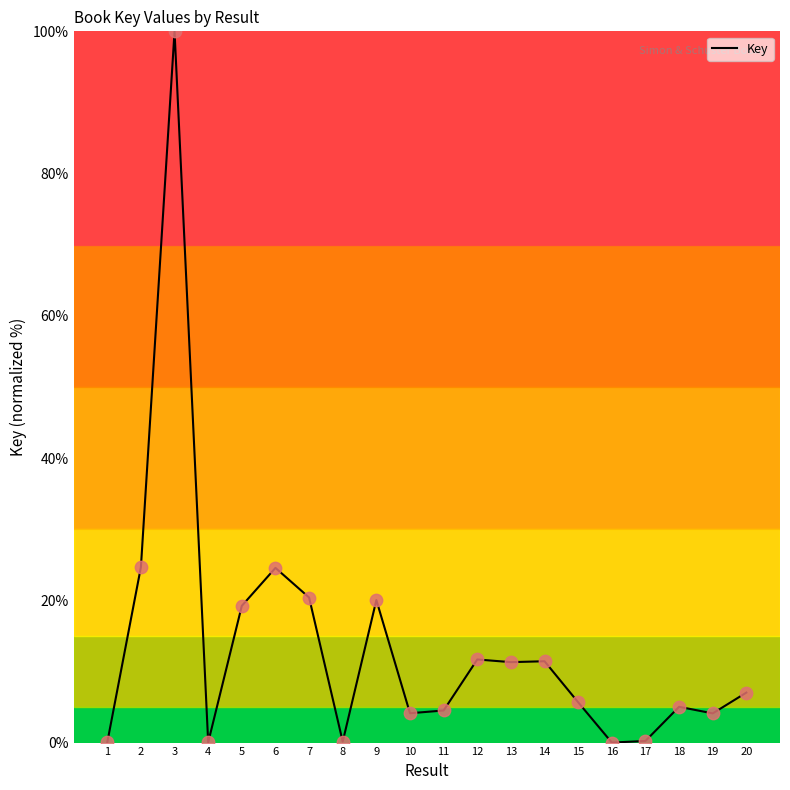

Approximately how many times larger is the value at 12 compared to 7?

0.6